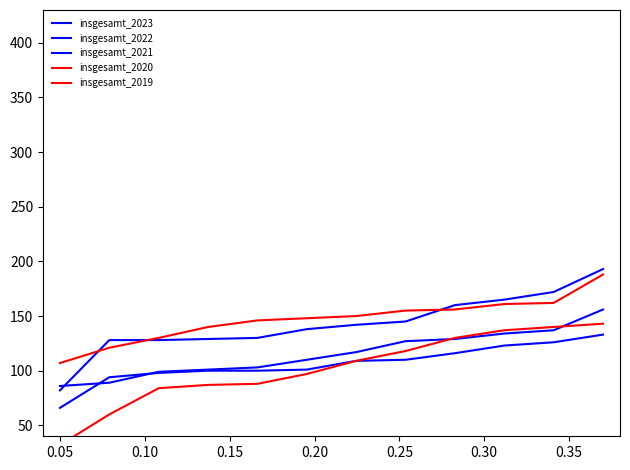

List the series in order of their peak value, highest first.

insgesamt_2021, insgesamt_2019, insgesamt_2023, insgesamt_2020, insgesamt_2022